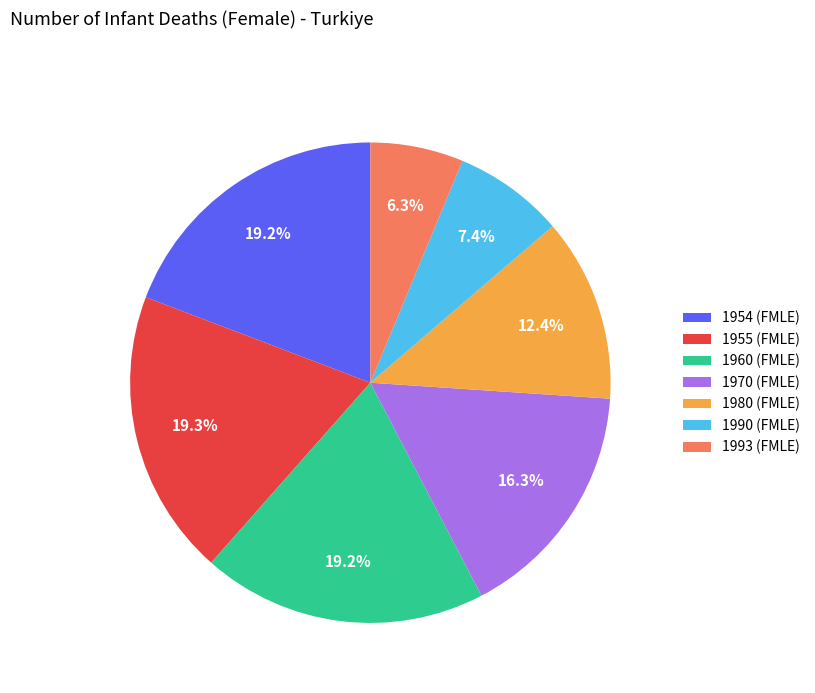

Between 1954 (FMLE) and 1970 (FMLE), which is larger?

1954 (FMLE)